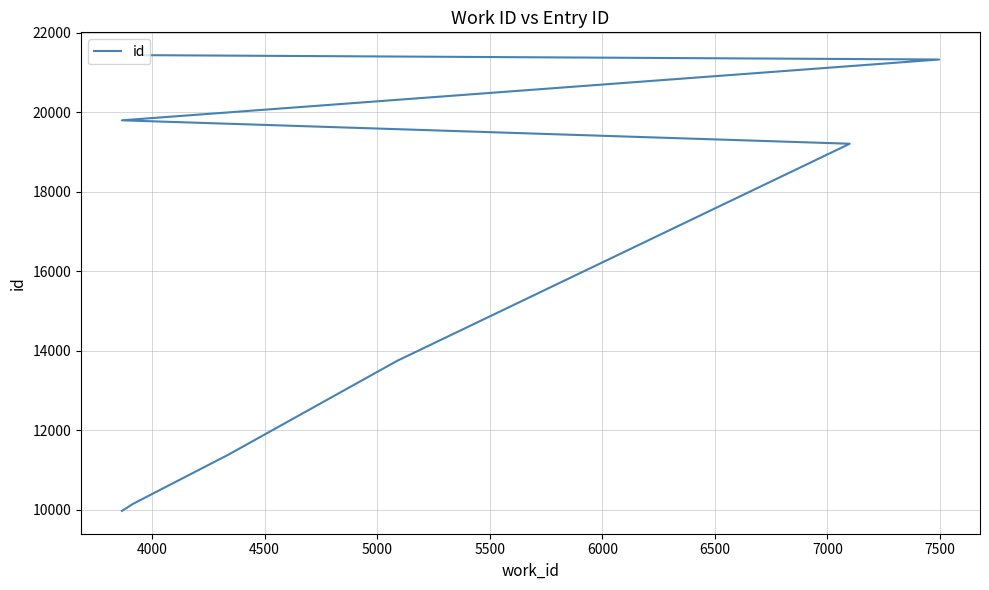

What is the average value?

15872